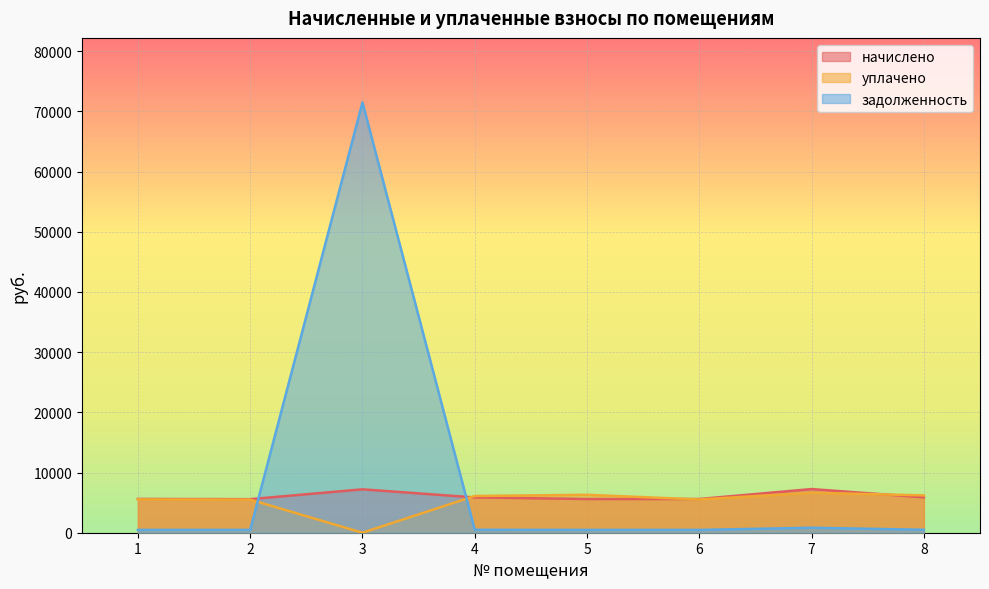

In начислено, how many points are higher than both neighbors (excluding endpoints)?

2